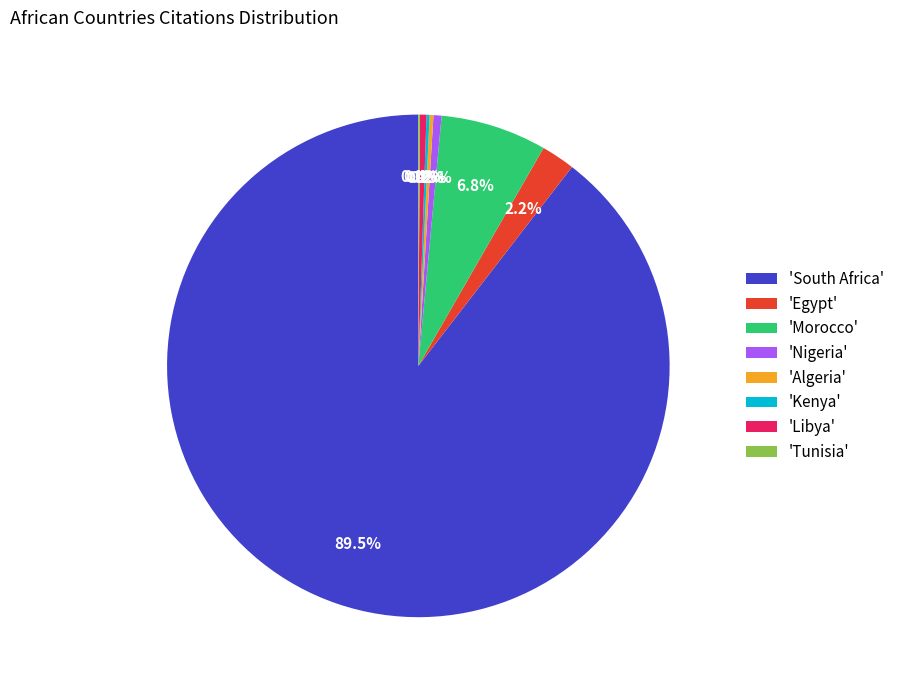

Do 'Egypt' and 'South Africa' together represent more than half of the pie?

Yes